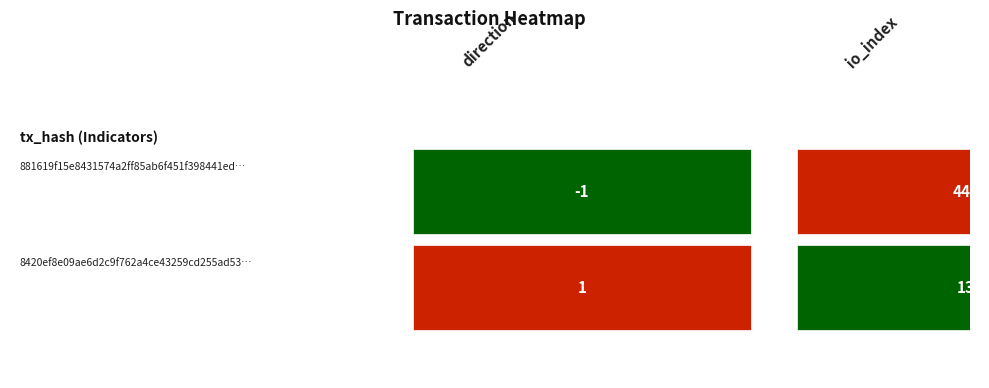

Which series has the largest total across all categories?

881619f15e8431574a2ff85ab6f451f398441ed